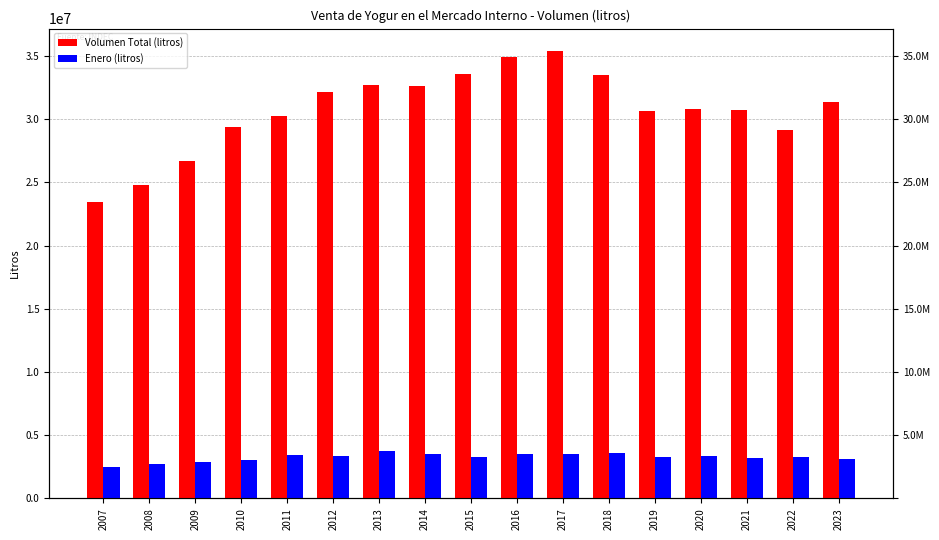

Which series changed the most between 2015 and 2019?

Volumen Total (litros)